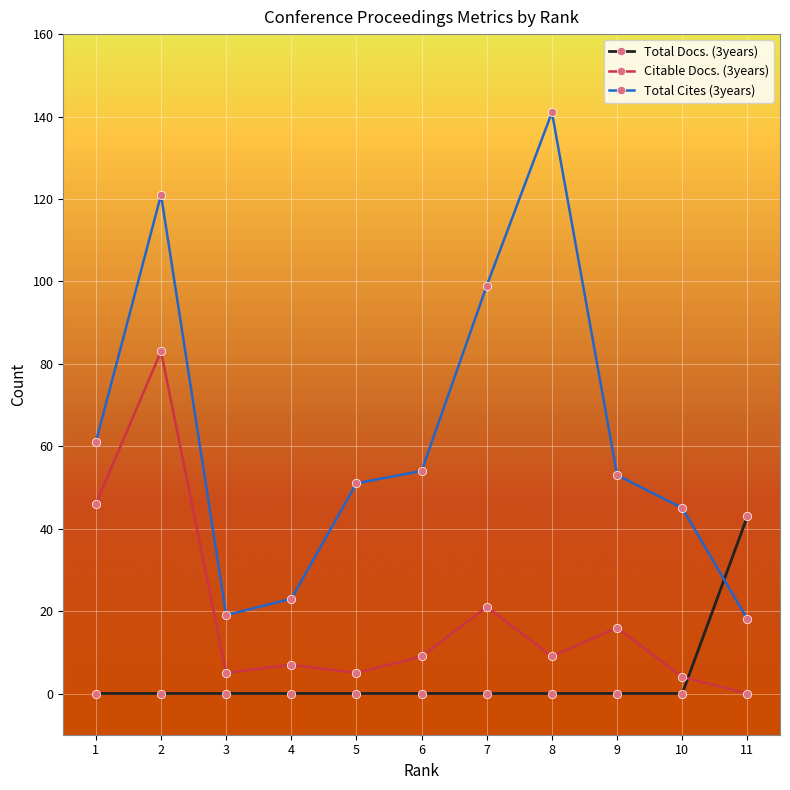

Reading left to right, list all the values displayed in this chart.

Total Docs. (3years): 0	0	0	0	0	0	0	0	0	0	43
Citable Docs. (3years): 46	83	5	7	5	9	21	9	16	4	0
Total Cites (3years): 61	121	19	23	51	54	99	141	53	45	18